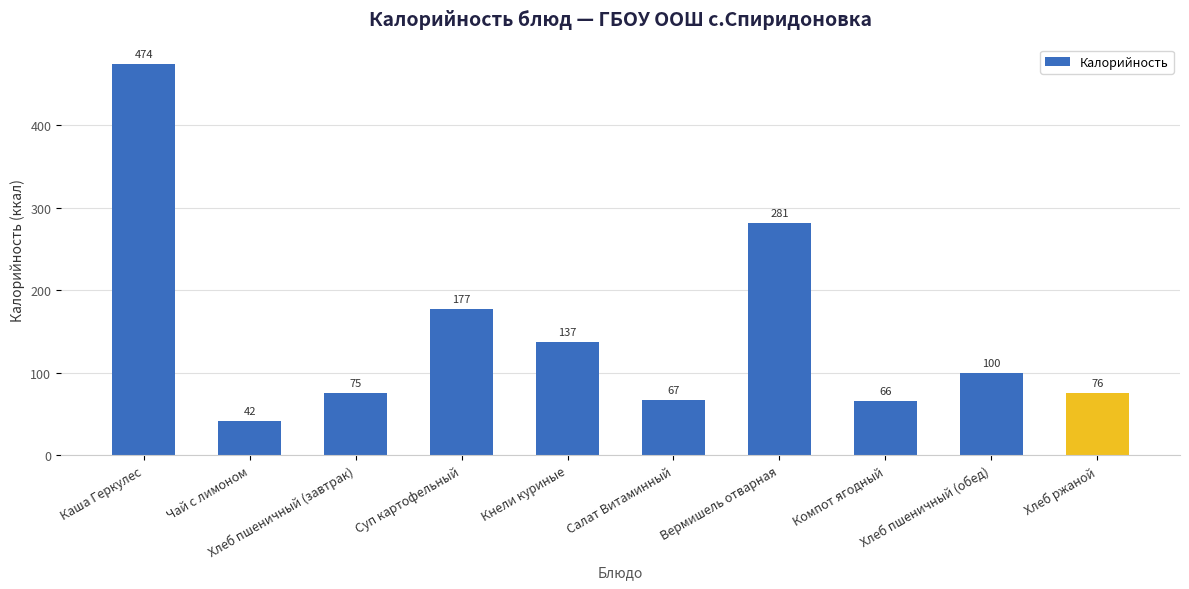

What is the label of the 6th bar from the left?

Салат Витаминный